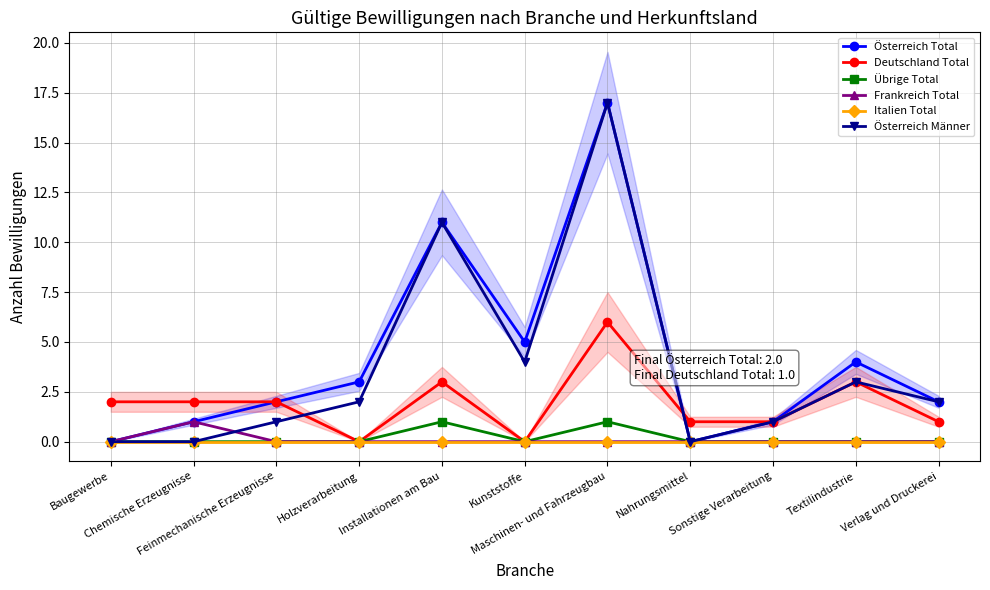

Which series has the largest total across all categories?

Österreich Total